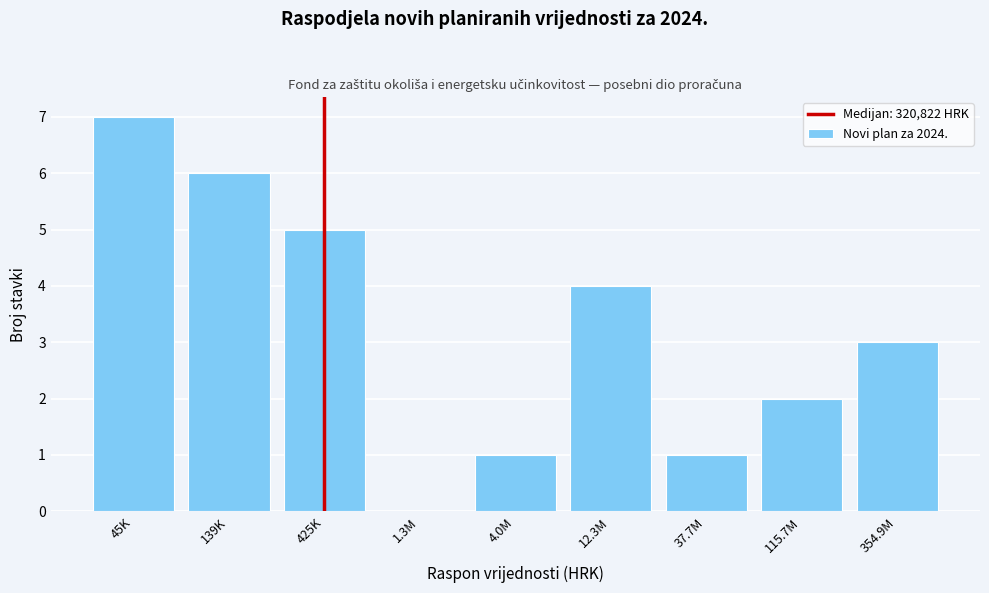

Reading left to right, transcribe all the data shown in this chart.

45K=7	139K=6	425K=5	1.3M=0	4.0M=1	12.3M=4	37.7M=1	115.7M=2	354.9M=3